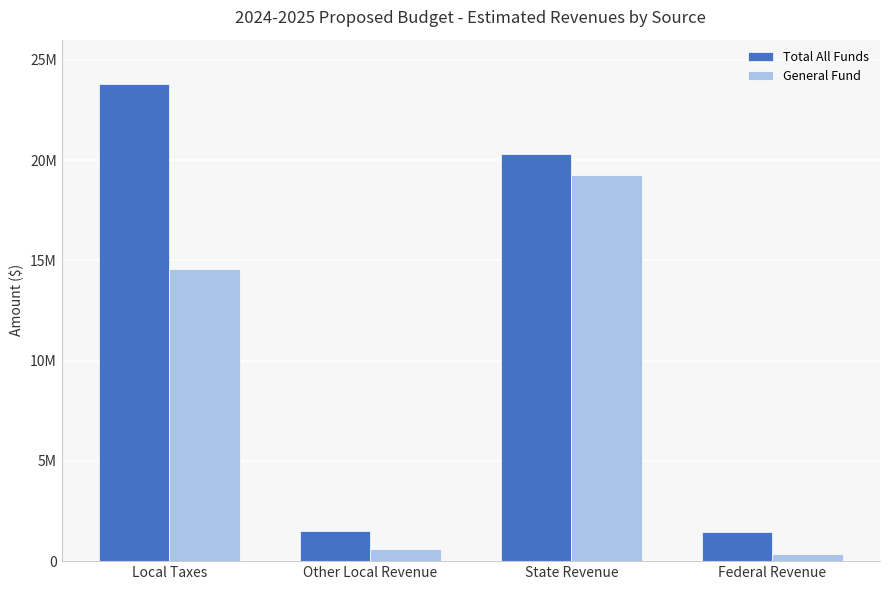

What is the difference between the highest and lowest values at Other Local Revenue?

860000